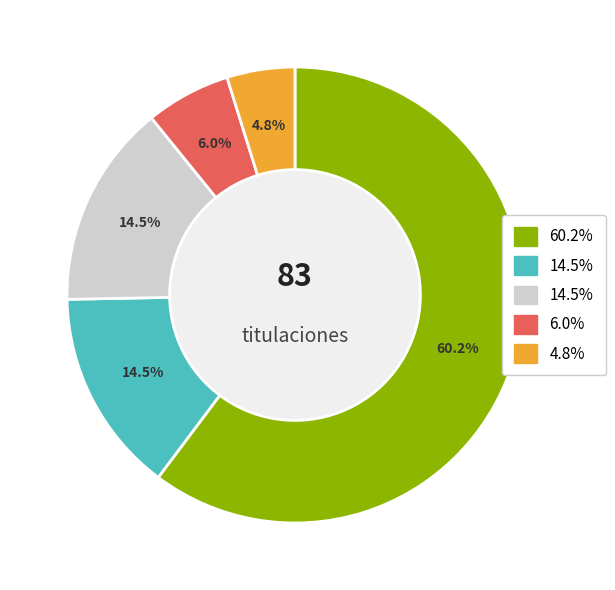

Is there any slice that represents more than half of the pie?

Yes